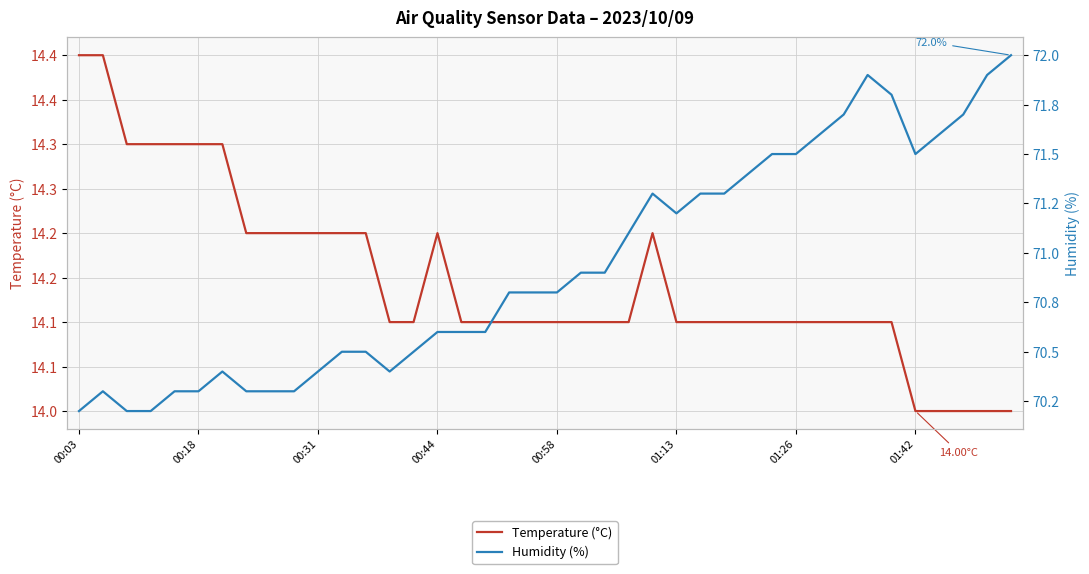

Which has a higher value, 12 or 25?

12